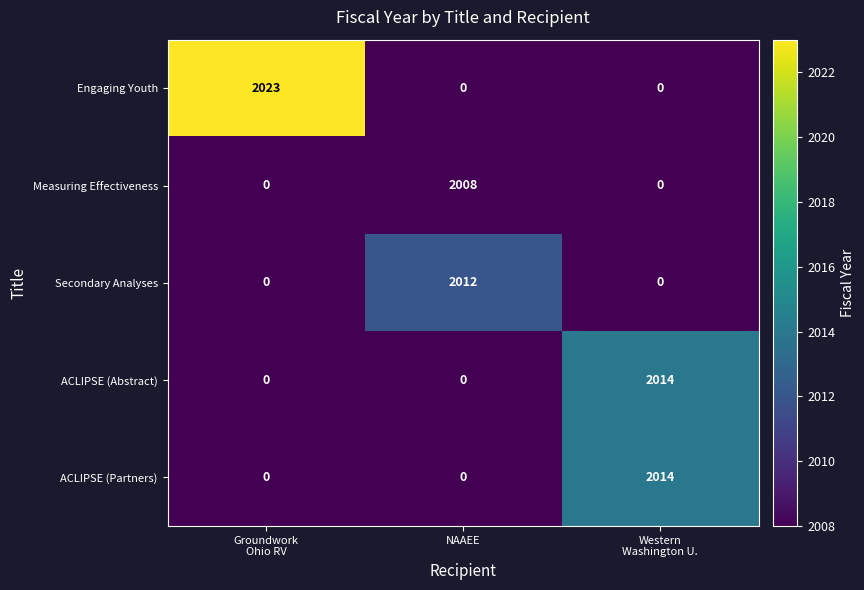

What is the average value of the Secondary Analyses series?

671